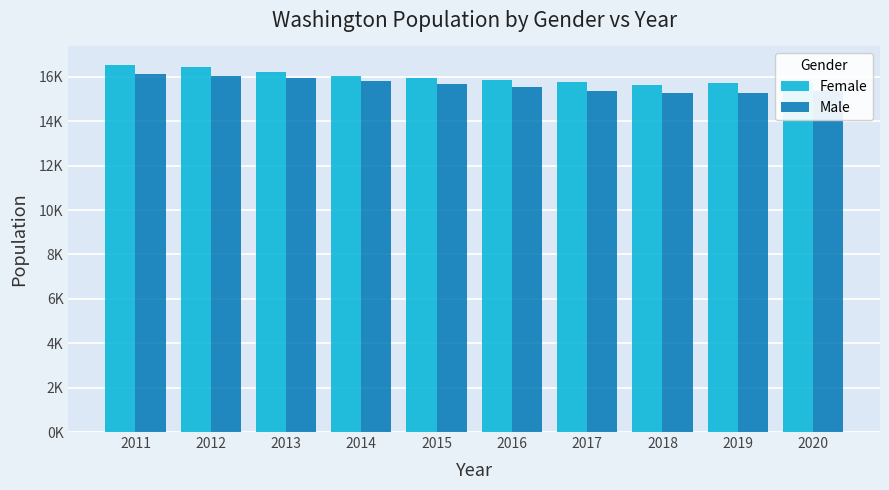

Are the bars horizontal?

No